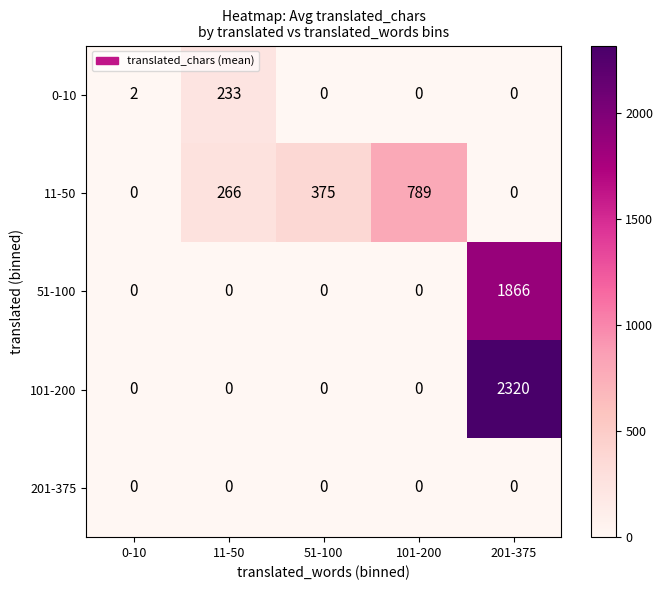

Reading left to right, what are all the values shown in this chart?

0-10: 0-10=2	11-50=233	51-100=0	101-200=0	201-375=0
11-50: 0-10=0	11-50=266	51-100=375	101-200=789	201-375=0
51-100: 0-10=0	11-50=0	51-100=0	101-200=0	201-375=1866
101-200: 0-10=0	11-50=0	51-100=0	101-200=0	201-375=2320
201-375: 0-10=0	11-50=0	51-100=0	101-200=0	201-375=0